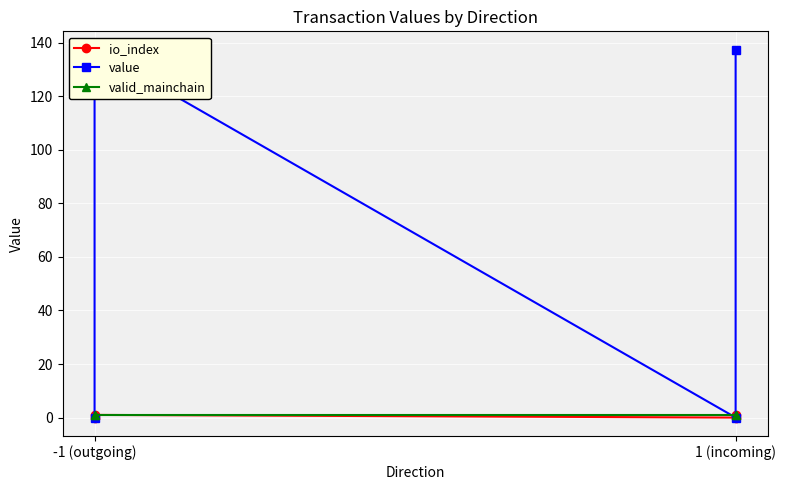

How many lines are shown in the chart?

3